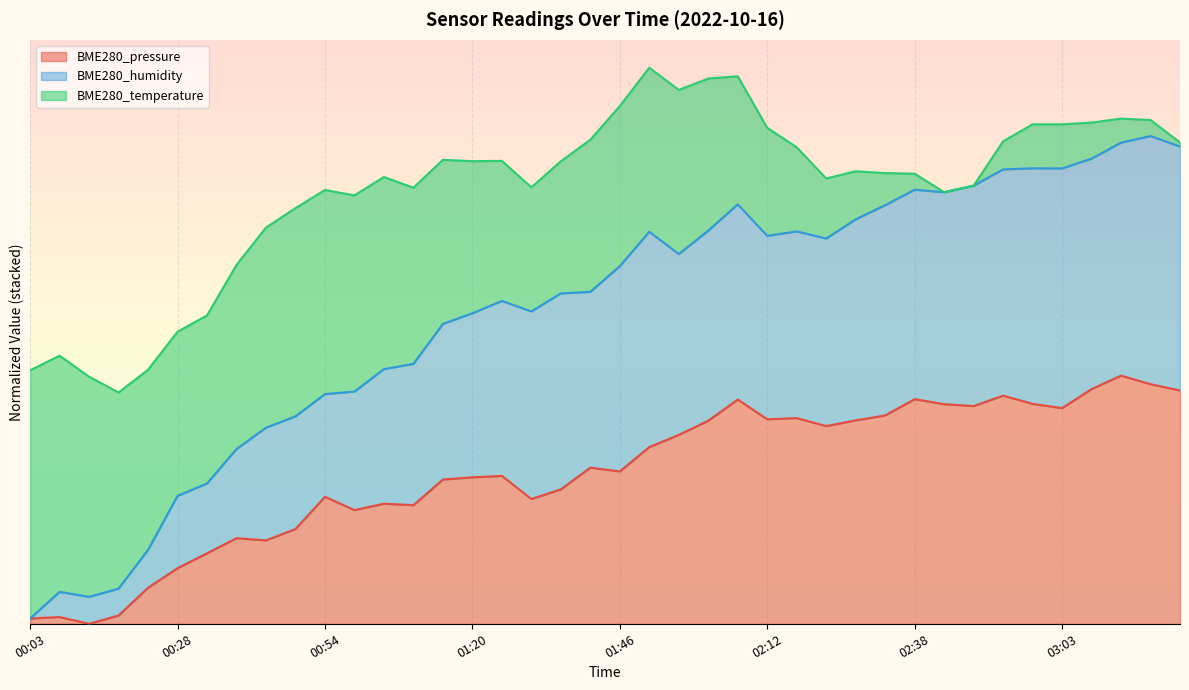

Does the chart display data point markers on the line(s)?

No